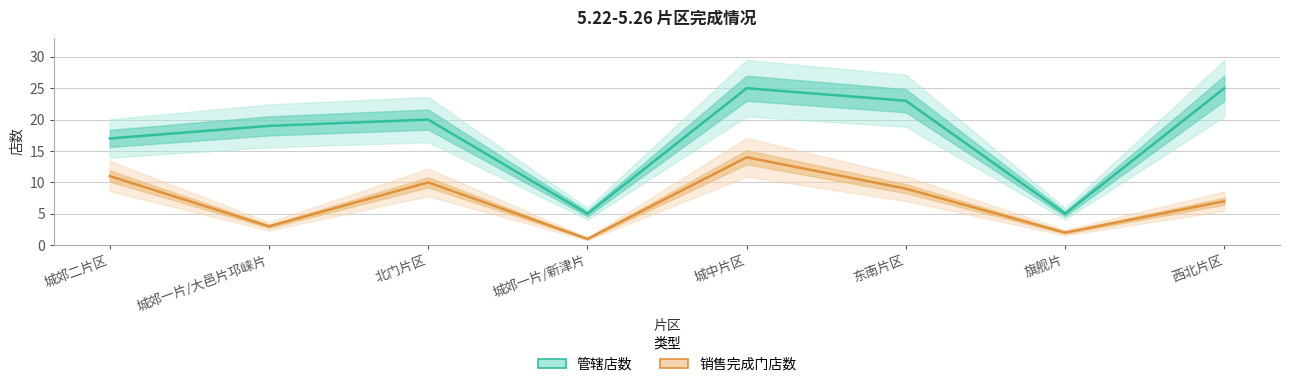

Reading left to right, extract all data points from this chart.

管辖店数: 城郊二片区=17	城郊一片/大邑片邛崃片=19	北门片区=20	城郊一片/新津片=5	城中片区=25	东南片区=23	旗舰片=5	西北片区=25
销售完成门店数: 城郊二片区=11	城郊一片/大邑片邛崃片=3	北门片区=10	城郊一片/新津片=1	城中片区=14	东南片区=9	旗舰片=2	西北片区=7